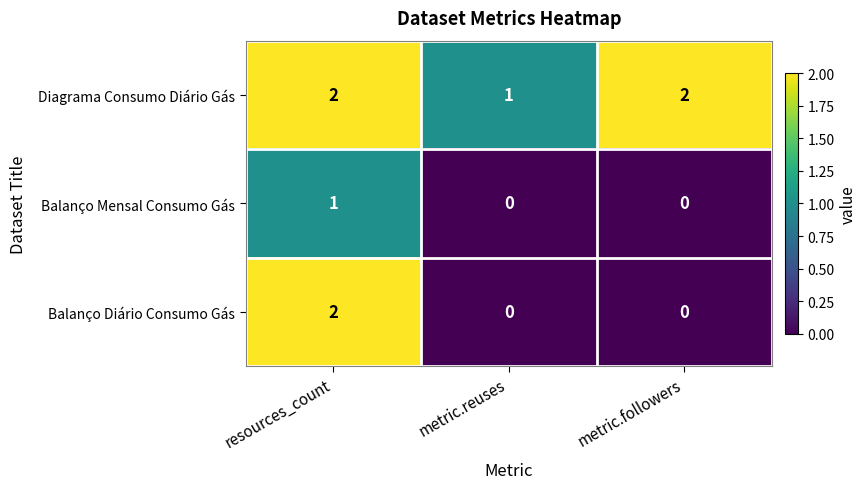

What is the total value across all series at resources_count?

5